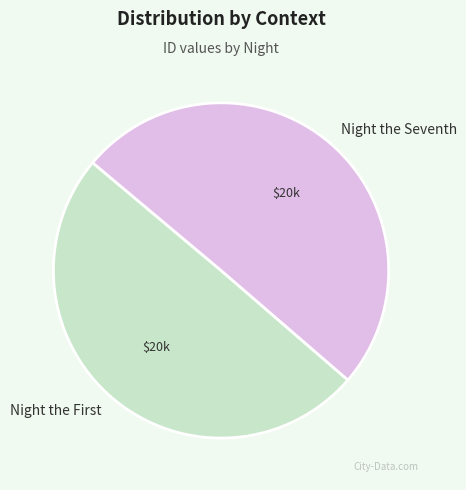

True or false: Night the Seventh accounts for 50% of the total.

True